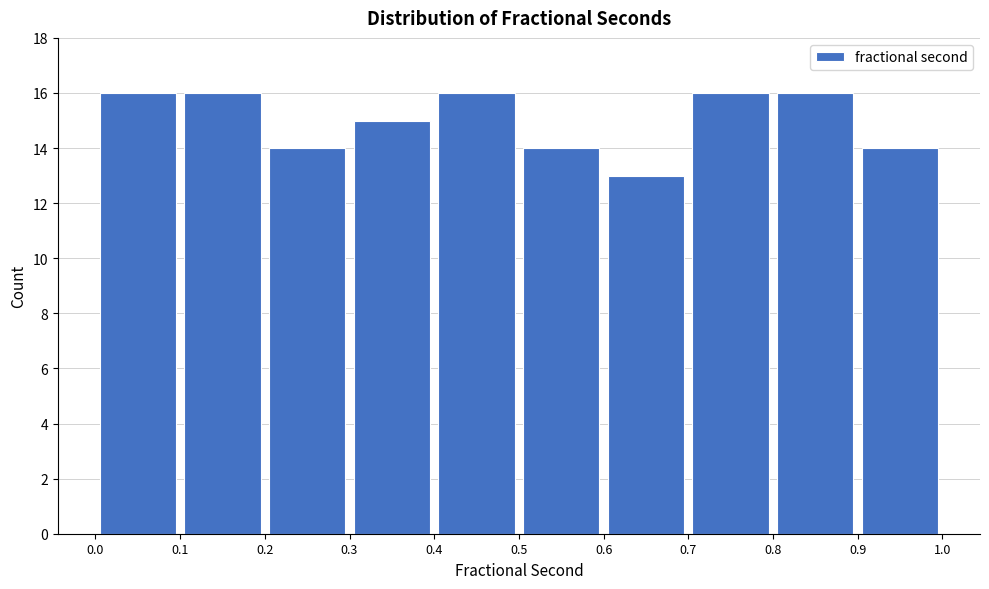

Reading left to right, transcribe this chart: for each bar, give the range it covers on the x-axis and its height. The values are not printed on the chart, so give them approximately, as read against the axis.

0.0 to 0.1: 16
0.1 to 0.2: 16
0.2 to 0.3: 14
0.3 to 0.4: 15
0.4 to 0.5: 16
0.5 to 0.6: 14
0.6 to 0.7: 13
0.7 to 0.8: 16
0.8 to 0.9: 16
0.9 to 1.0: 14